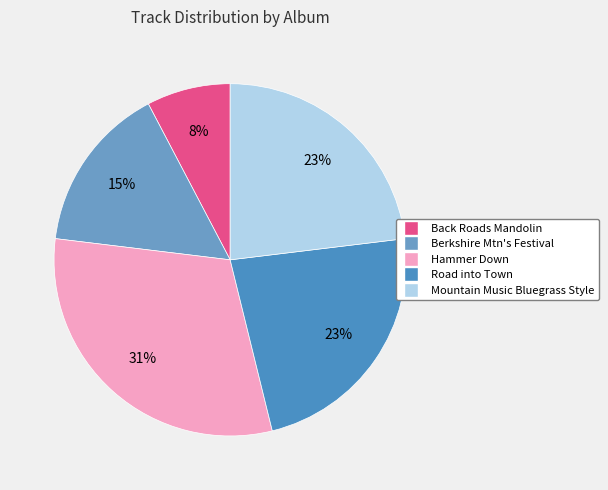

Does Mountain Music Bluegrass Style represent more than half of the total?

No